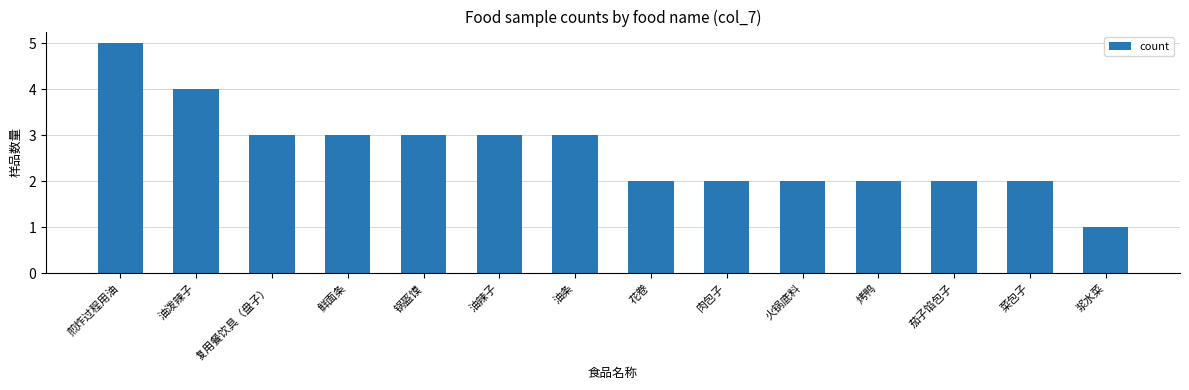

True or false: the data shows 3 at 锅盔馍.

True